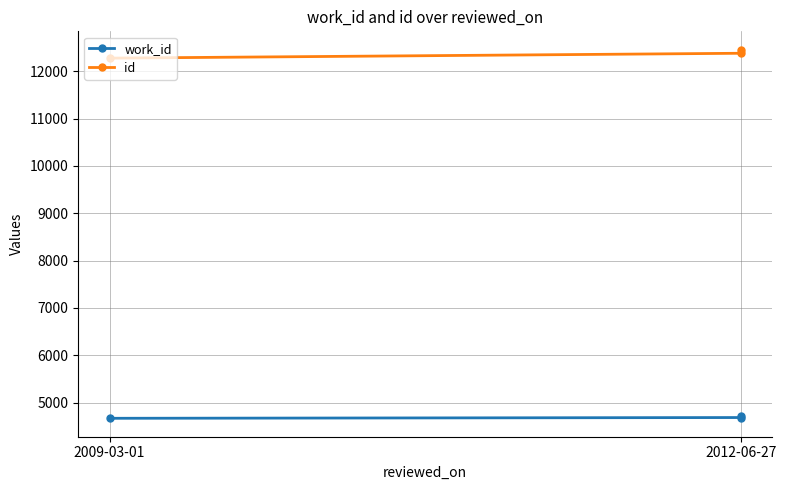

Read the id value at 2012-06-27.

12452